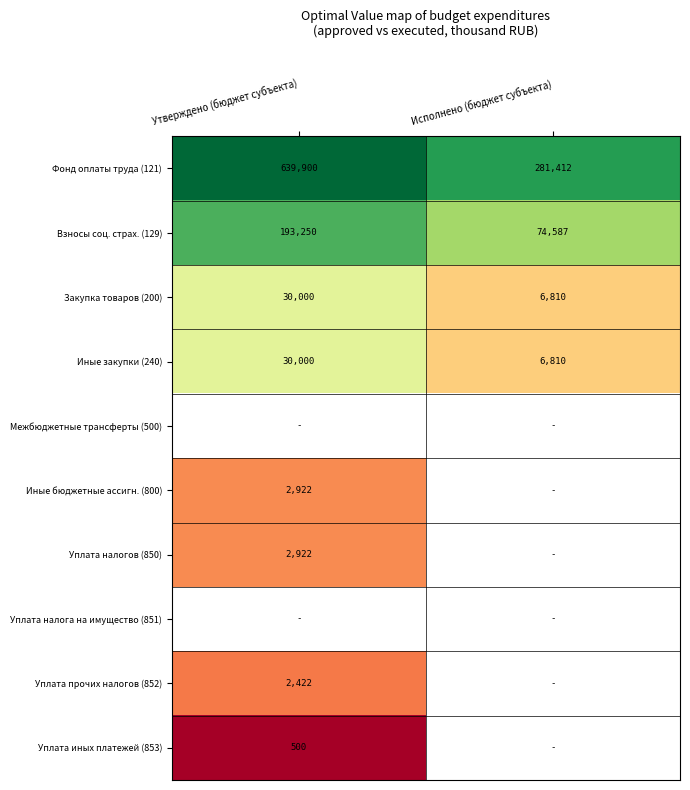

The value of Иные закупки (240) at Исполнено (бюджет субъекта) is 2769. True or false?

False